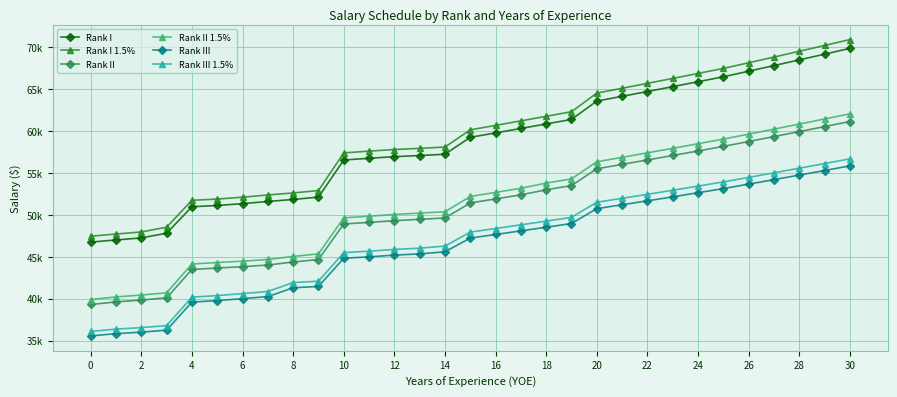

Does the chart have visible grid lines?

Yes